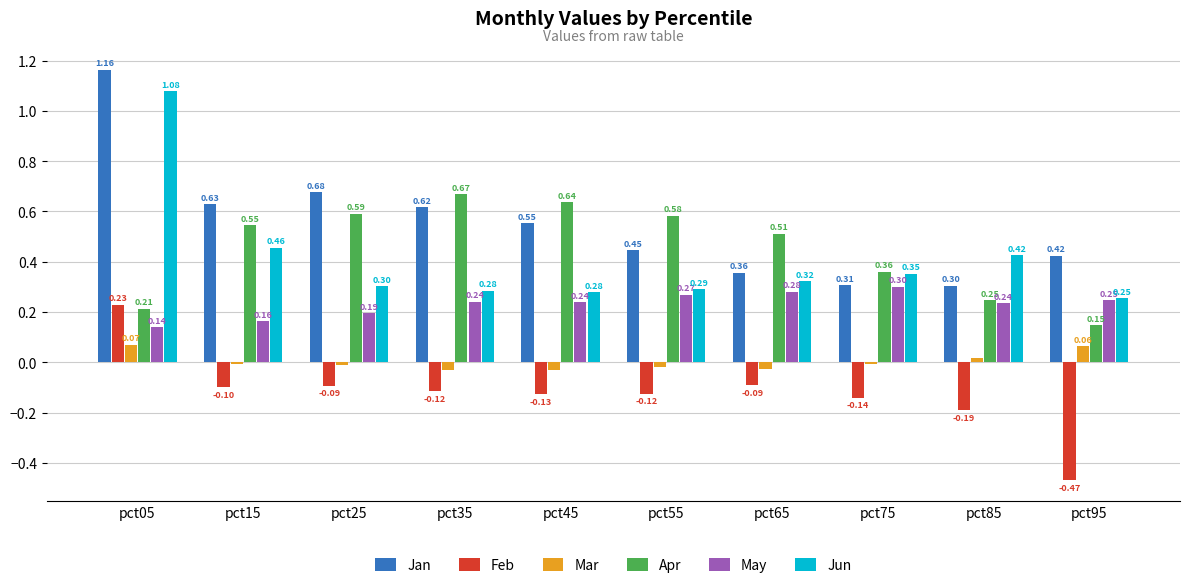

At how many categories does at least one series exceed 0?

10